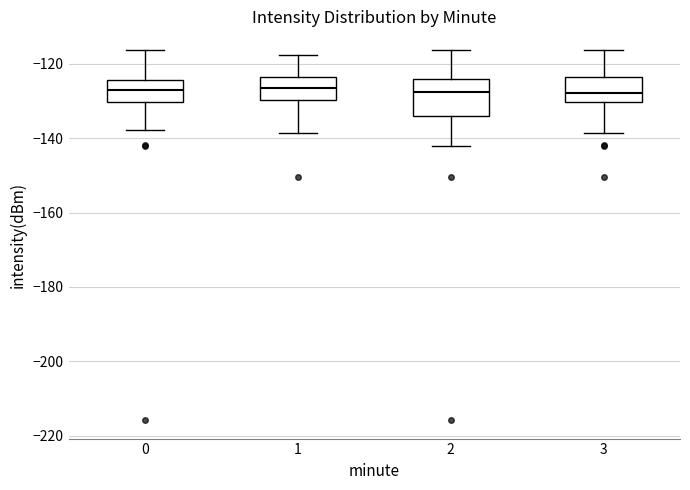

Comparing the boxes themselves (not the whiskers), which one is the tallest?

2